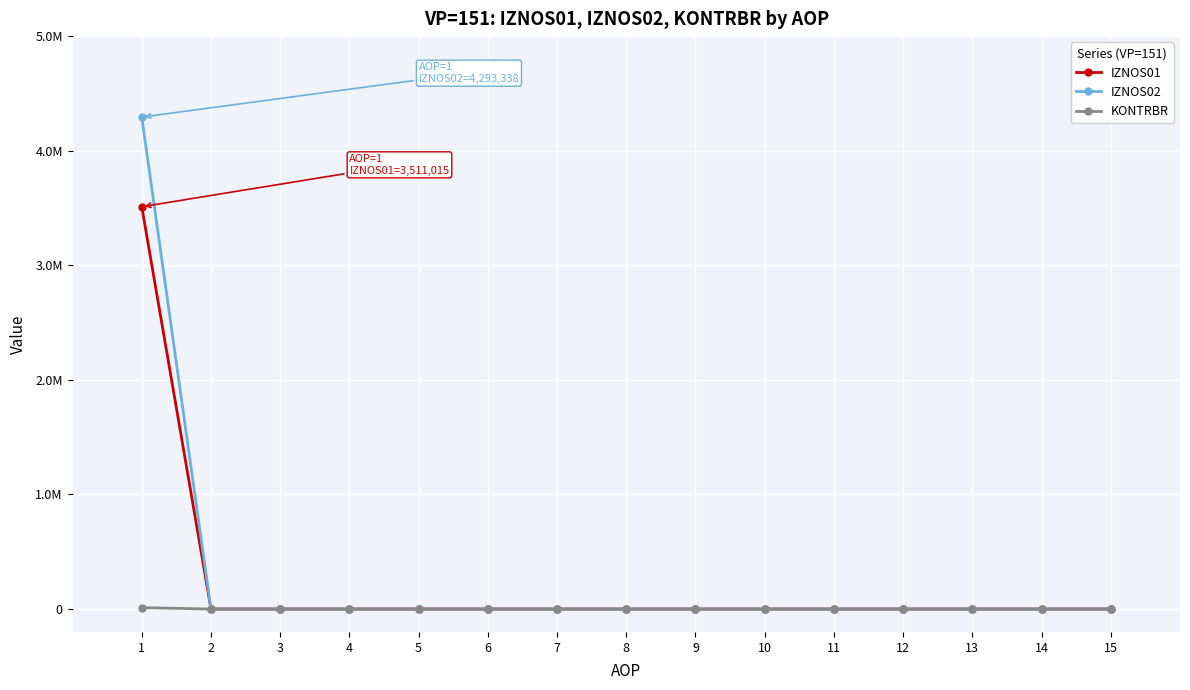

True or false: IZNOS01 and IZNOS02 cross at least once.

False